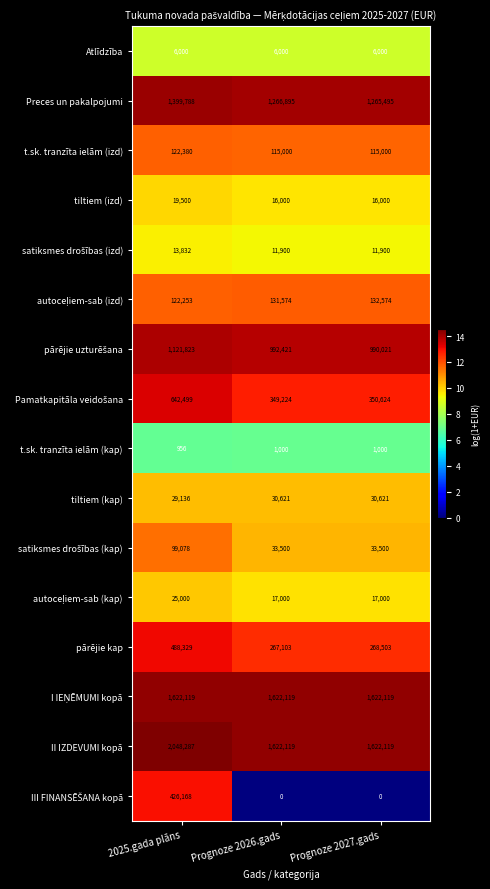

The t.sk. tranzīta ielām (kap) series shows 1000 at Prognoze 2026.gads. True or false?

True